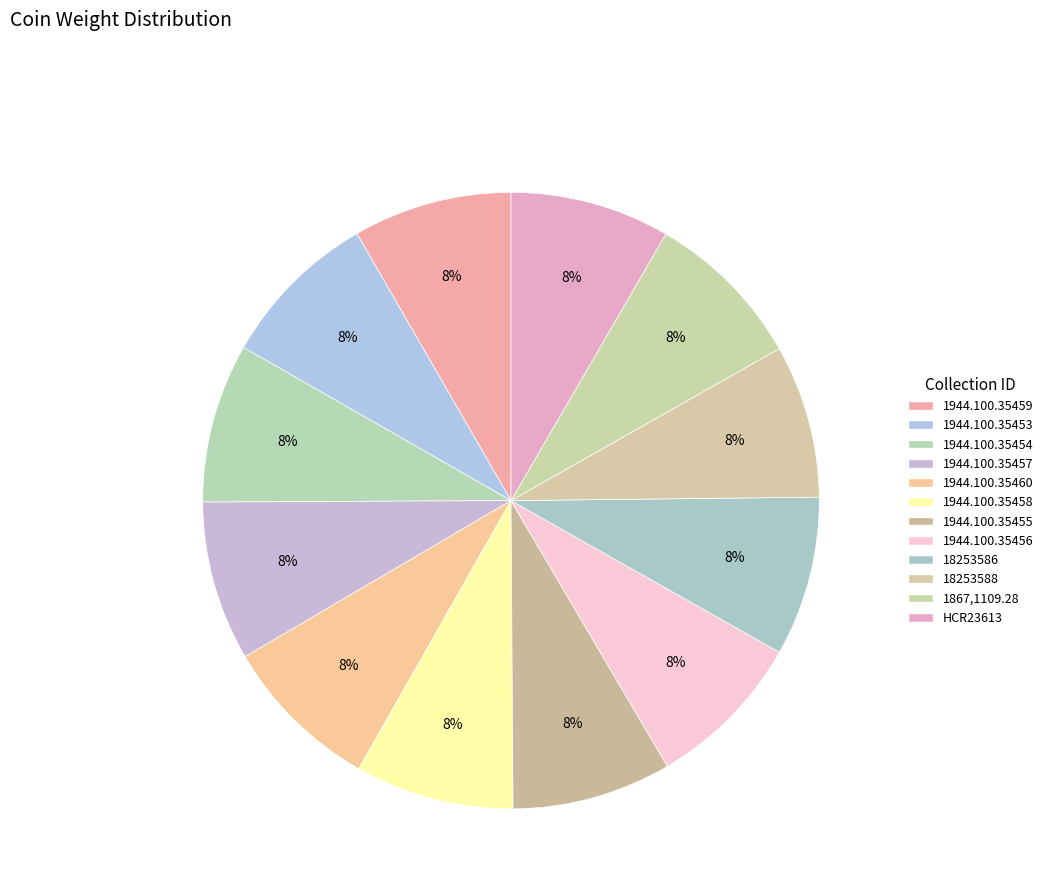

What percentage do 18253586 and 1944.100.35457 together represent?

16.7%